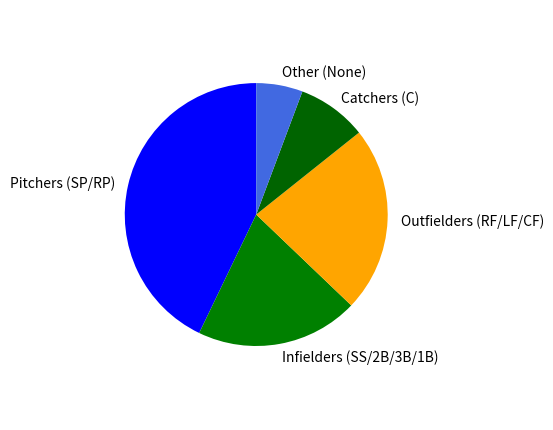

Is the sum of Other (None) and Outfielders (RF/LF/CF) greater than half?

No